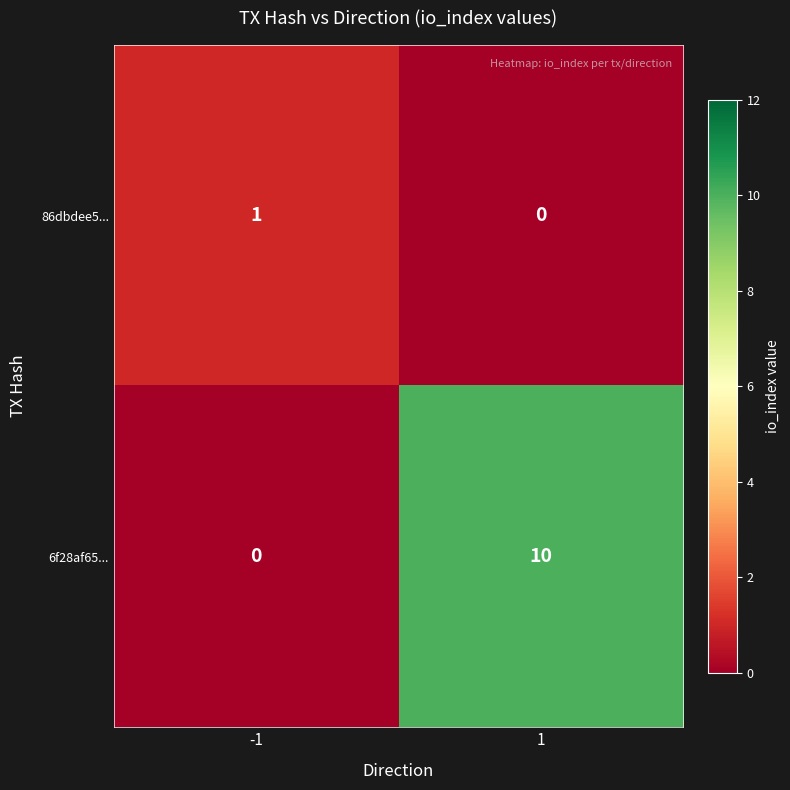

What is the sum of all 6f28af65... values?

10